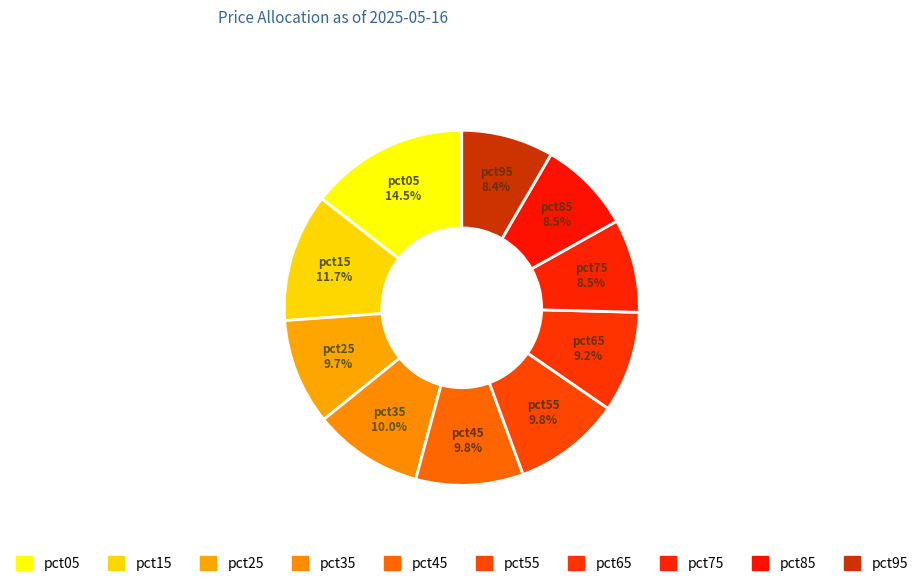

How many segments does this pie chart have?

10